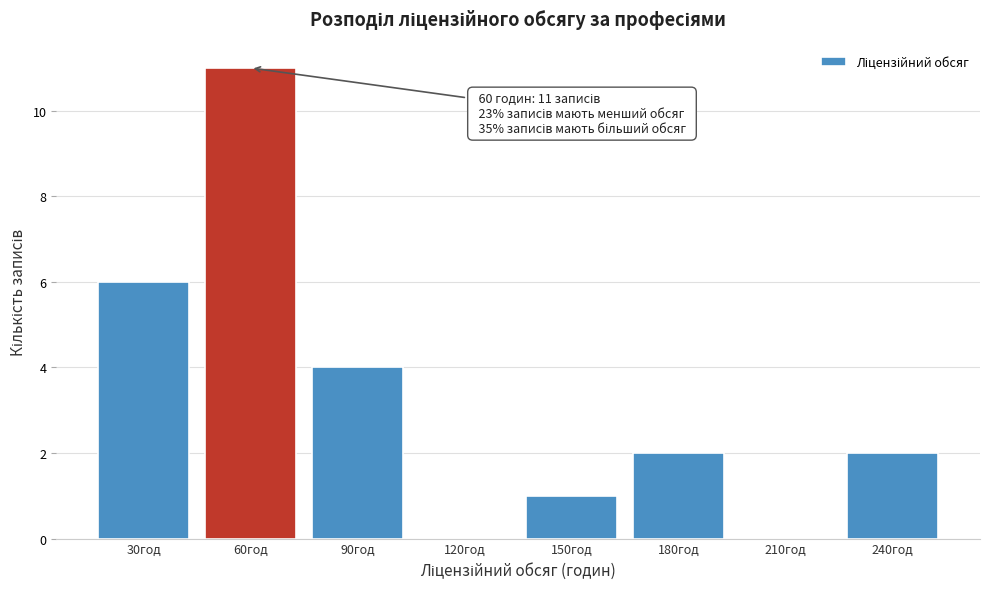

Reading left to right, list all the values displayed in this chart.

30год=6	60год=11	90год=4	120год=0	150год=1	180год=2	210год=0	240год=2